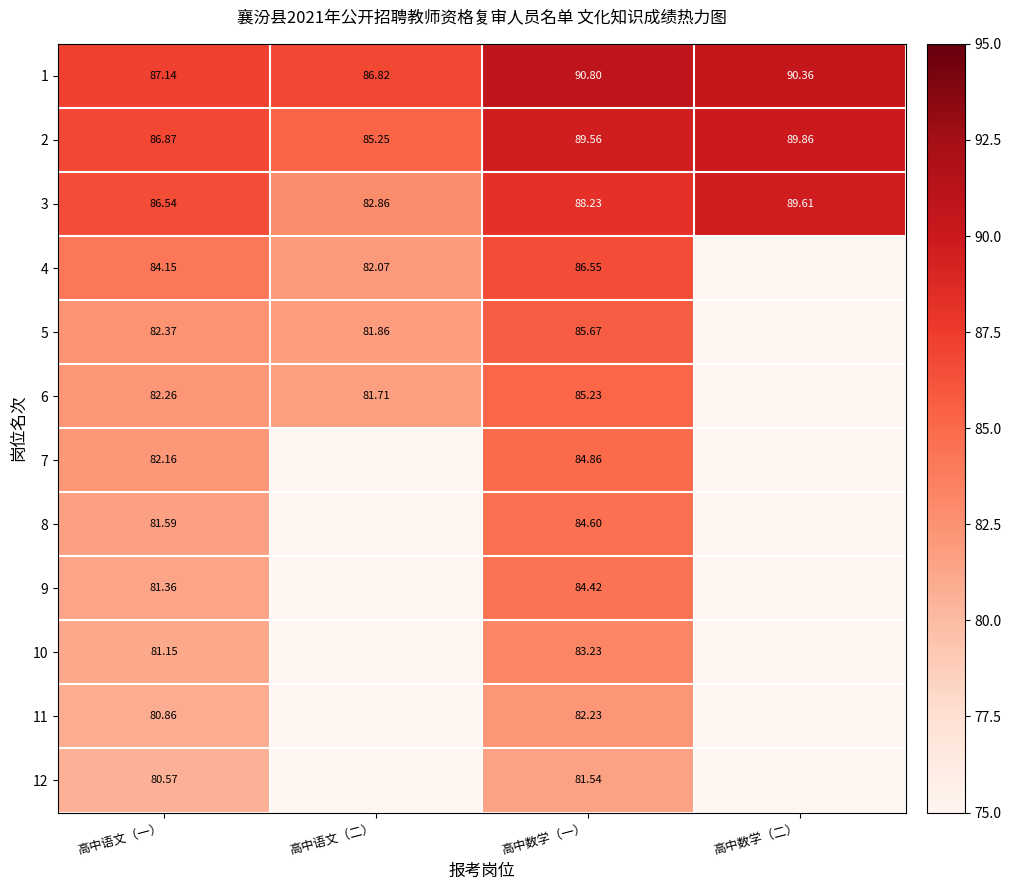

What is the greatest value displayed?

90.8